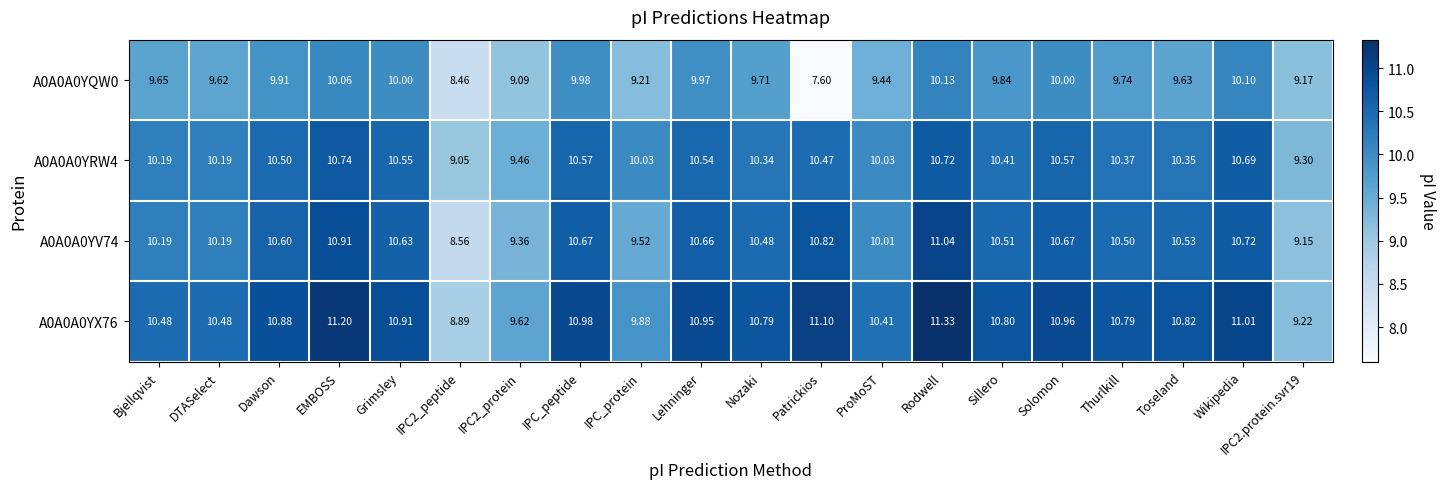

At which category is the sum across all series the highest?

Rodwell